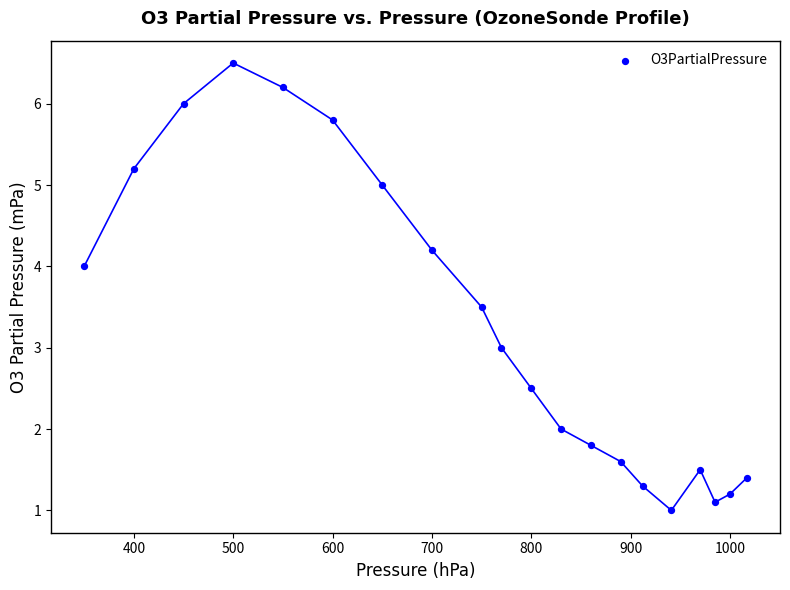

What is the range of Y values (max minus min)?

5.5